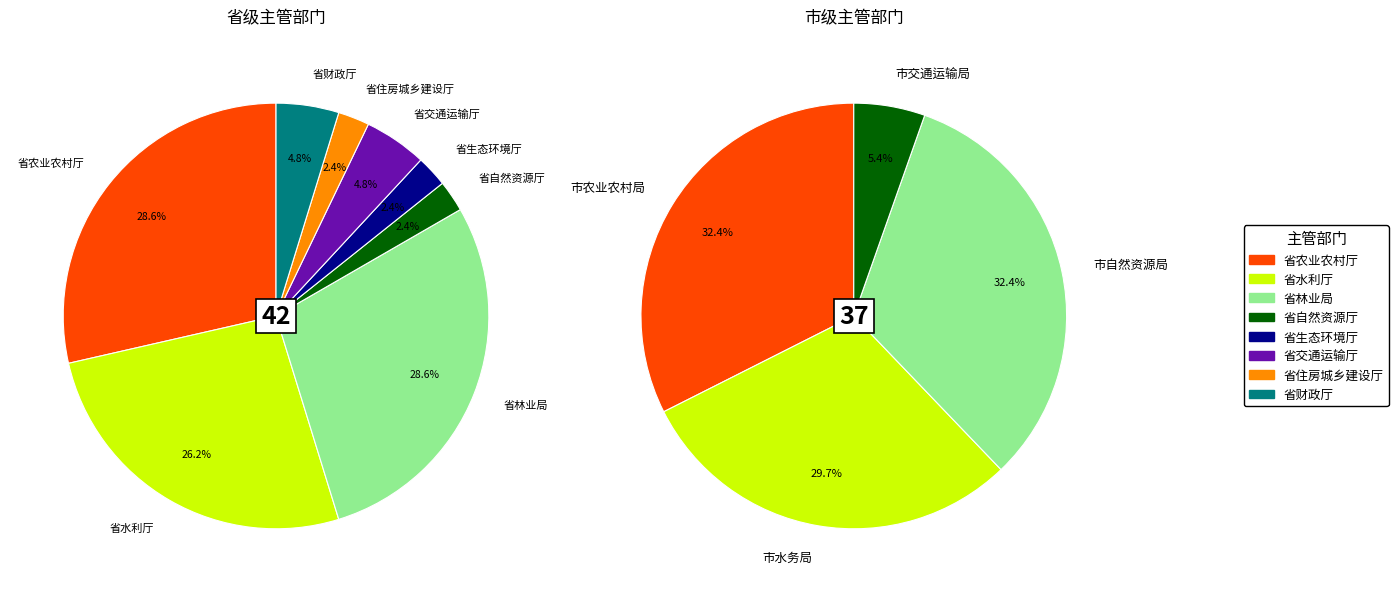

Count the number of slices in the pie.

8